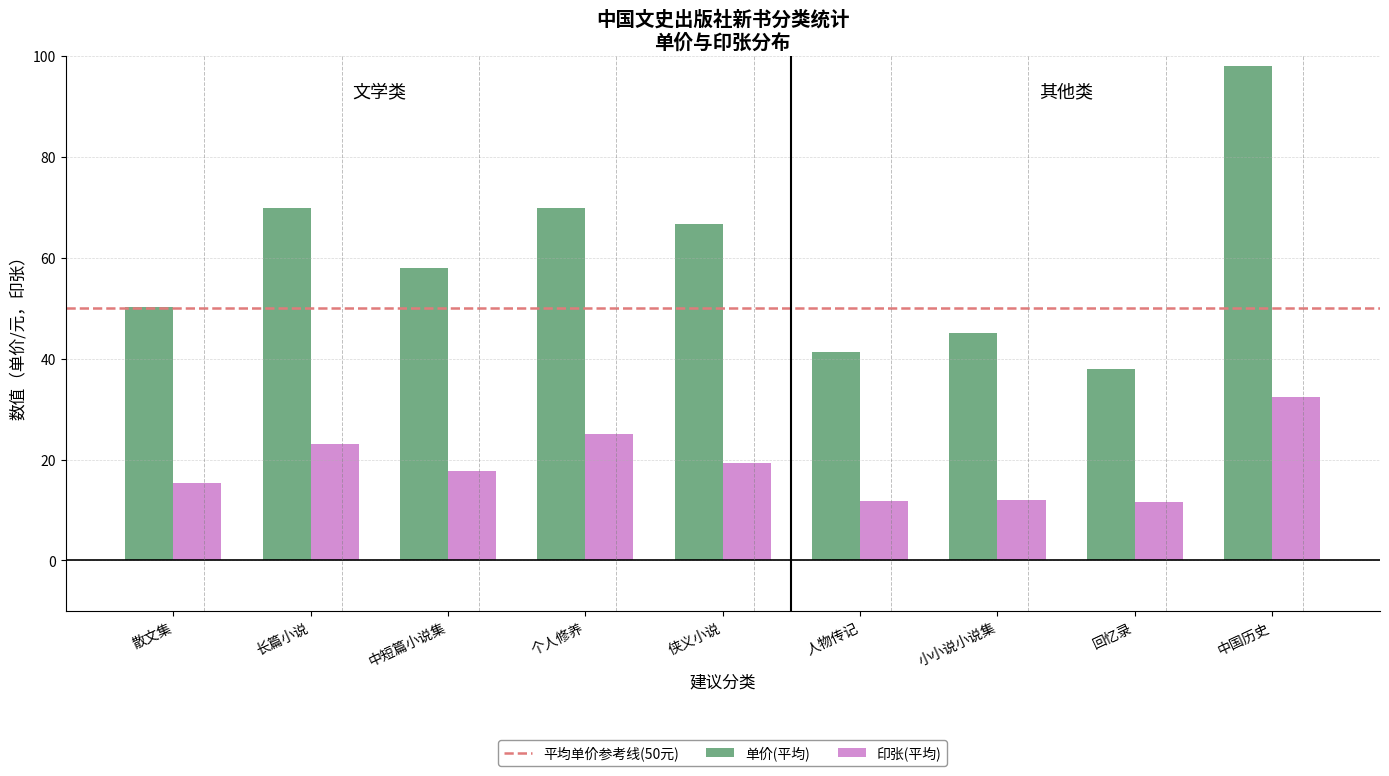

At which category does the chart reach its peak across all series?

中国历史